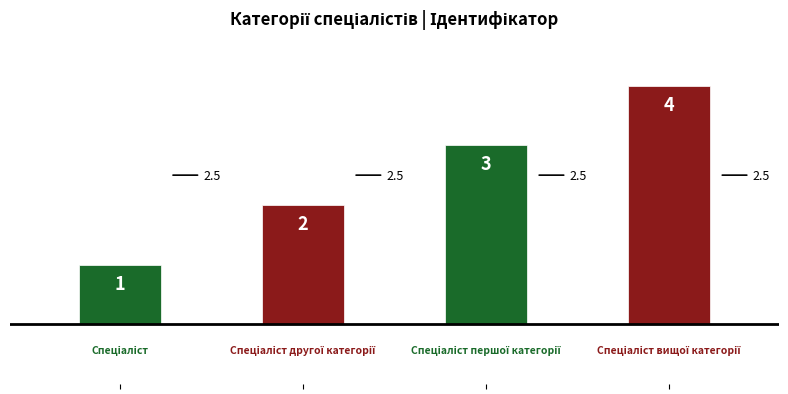

What is the difference between the maximum and minimum values?

3